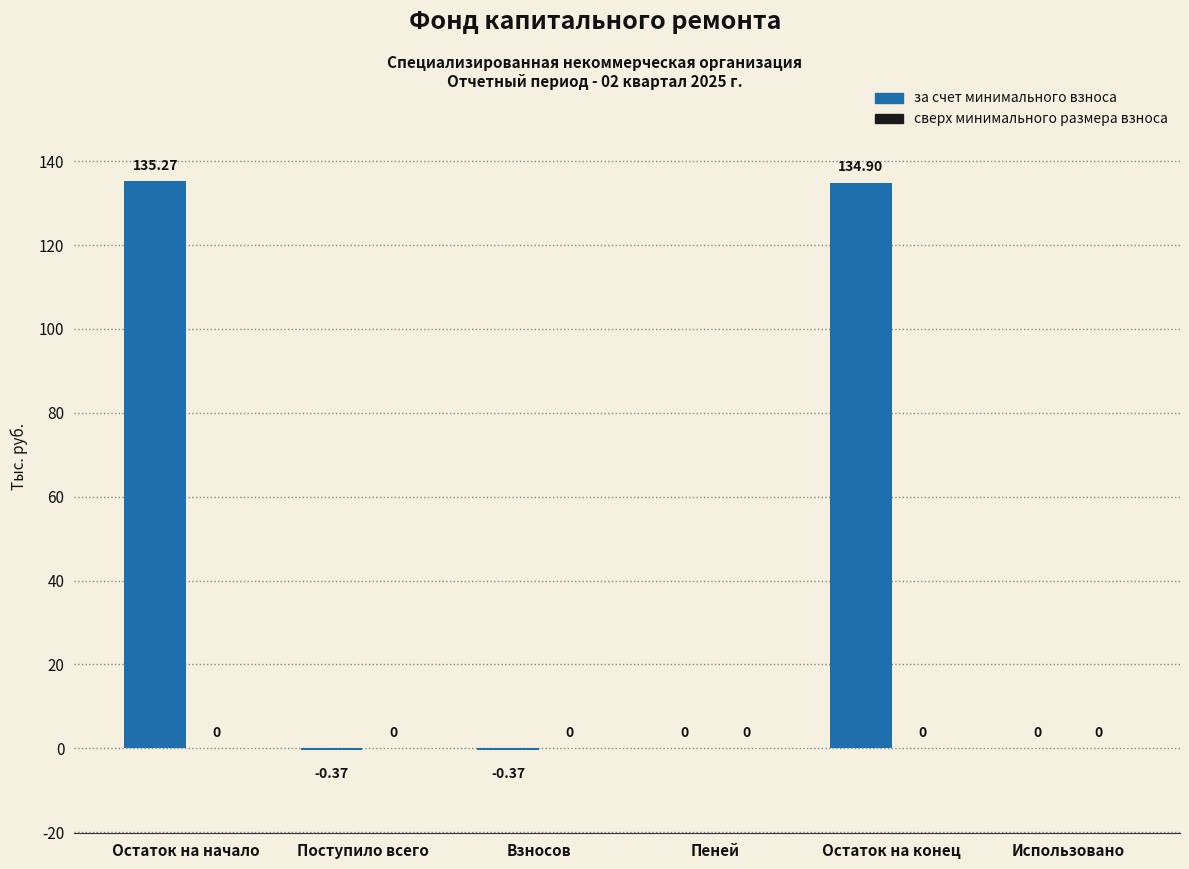

Where does the data first go above 0?

Остаток на начало